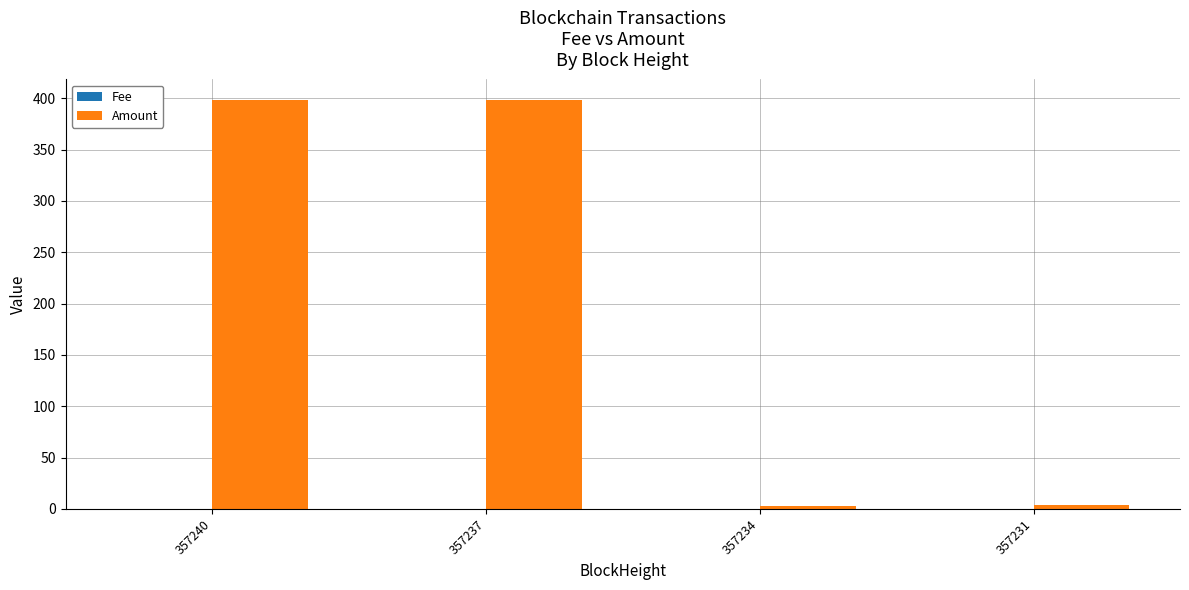

Is it true that Amount equals 4.1 at 357231?

True